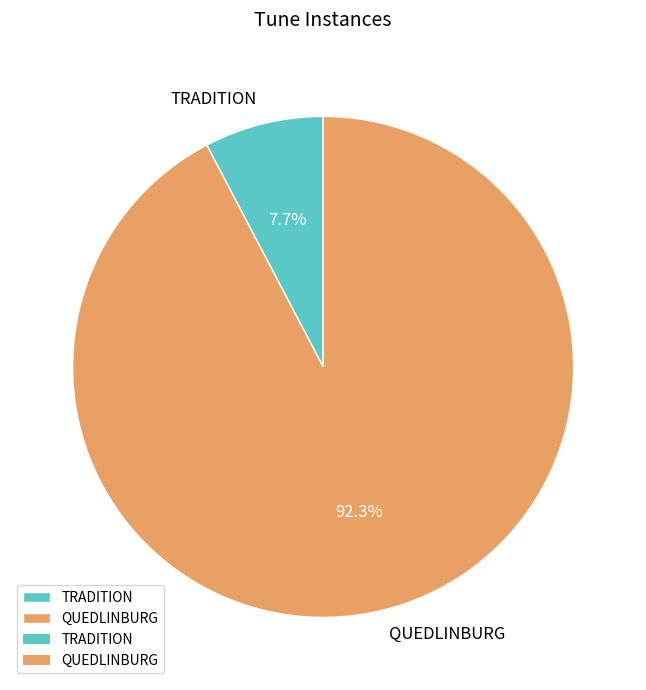

To the nearest percent, what is the combined percentage of TRADITION and QUEDLINBURG?

100%